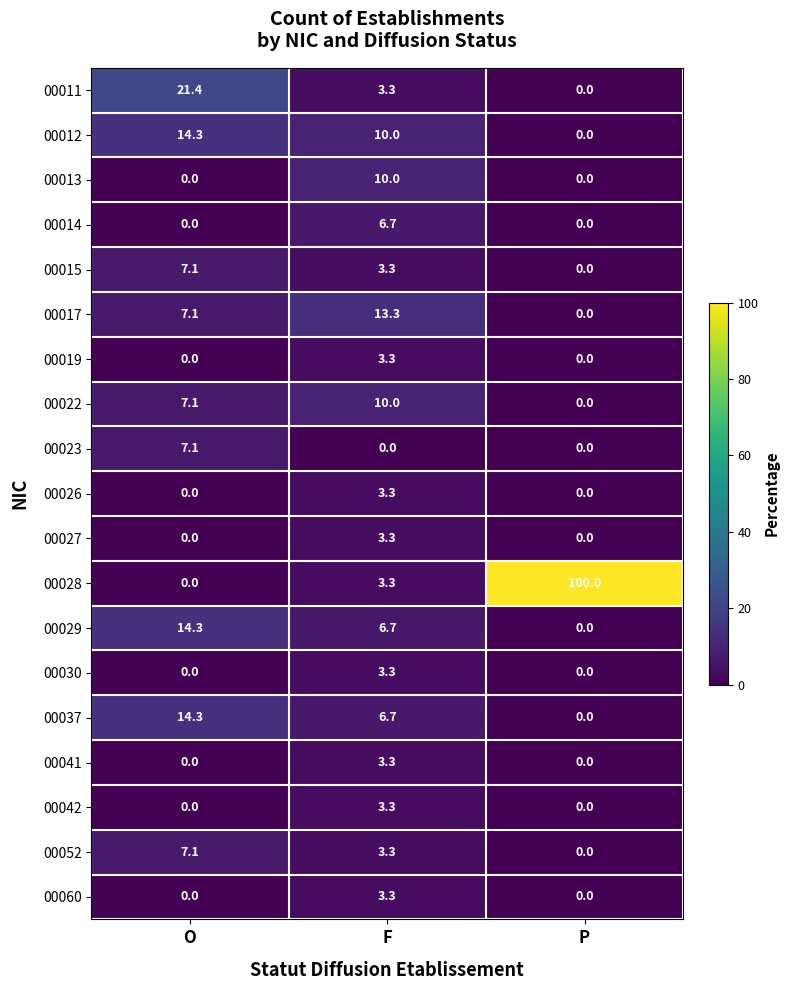

Rank the categories by 00029 value from lowest to highest.

P, F, O